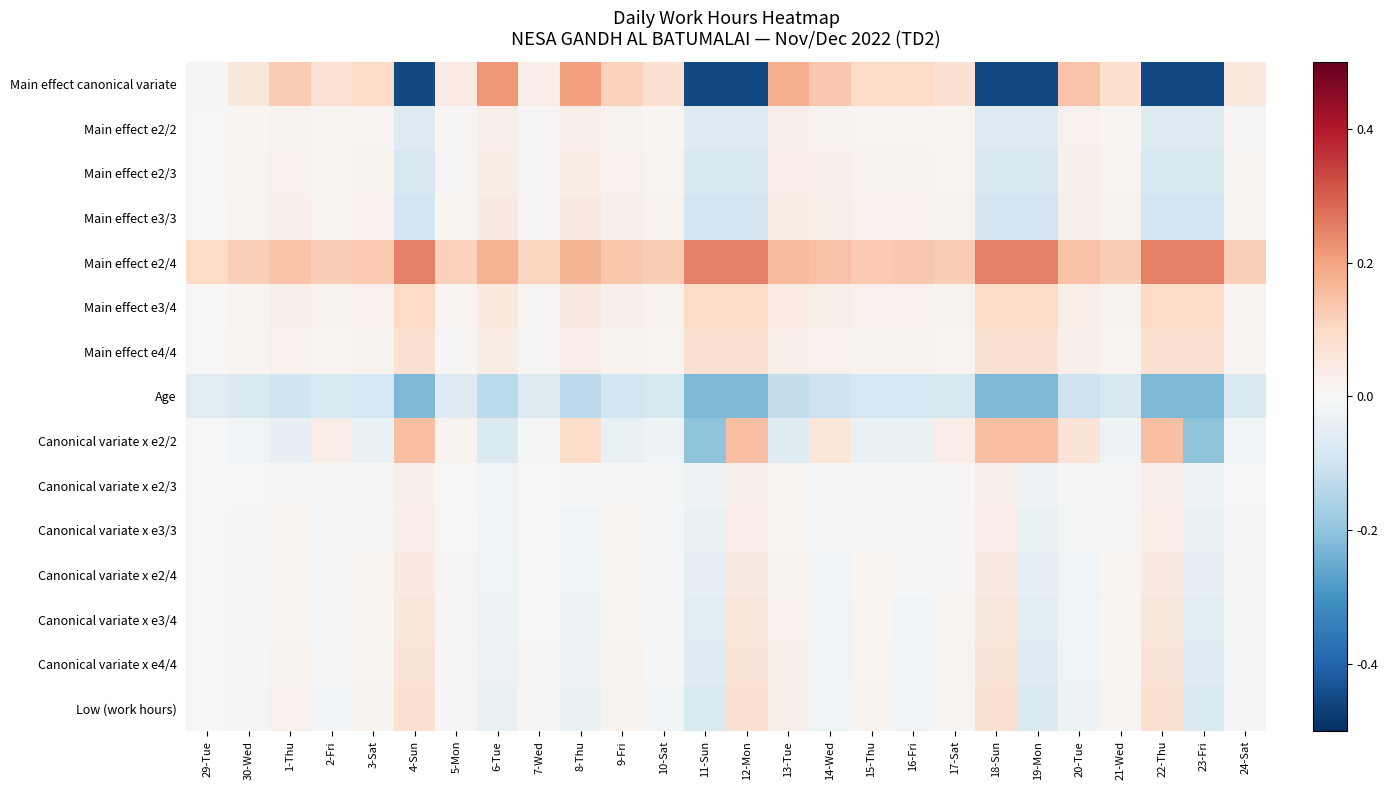

What is the minimum value shown in the chart?

-0.5